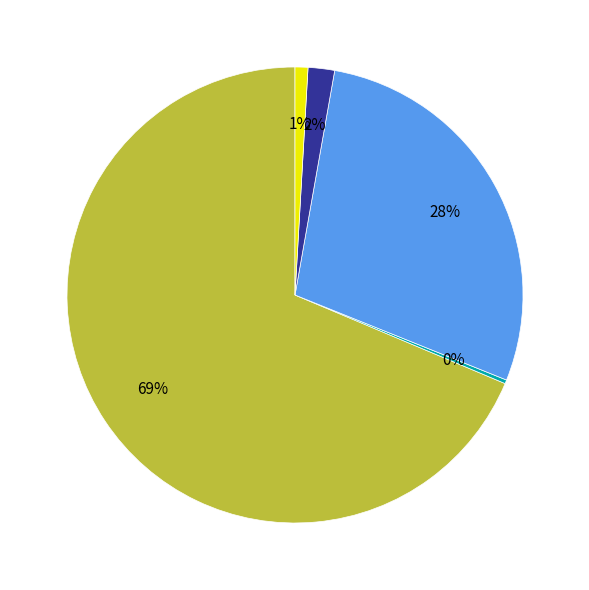

Is there any slice that represents more than half of the pie?

Yes